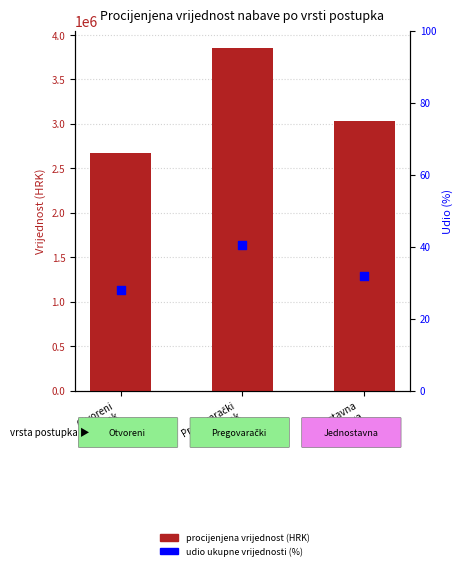

What is the total value across all series at Pregovarački
postupak?

3857540.3